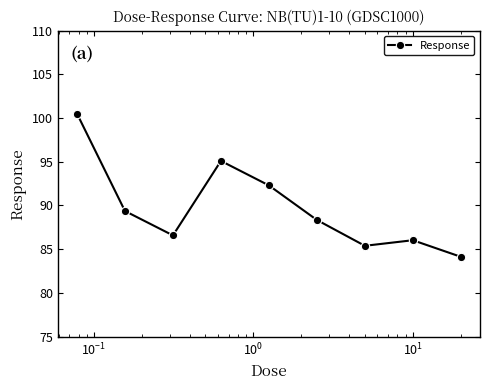

True or false: there are more than 2 points higher than both neighbors.

False